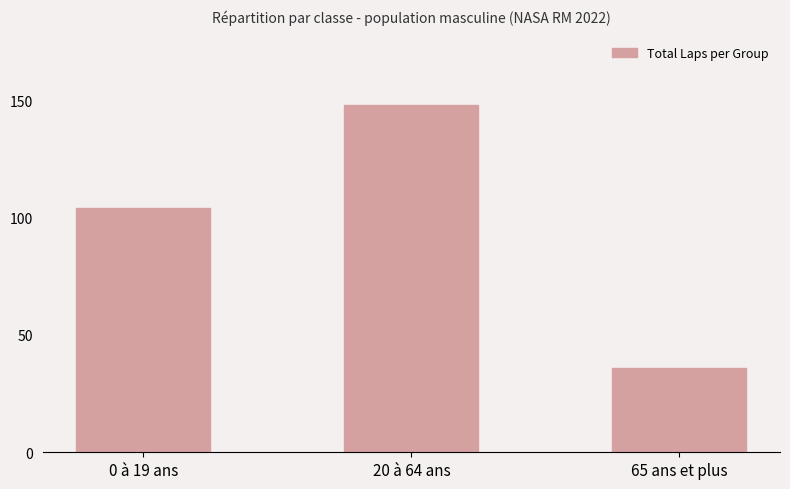

Reading left to right, extract all data points from this chart.

0 à 19 ans=104	20 à 64 ans=148	65 ans et plus=36